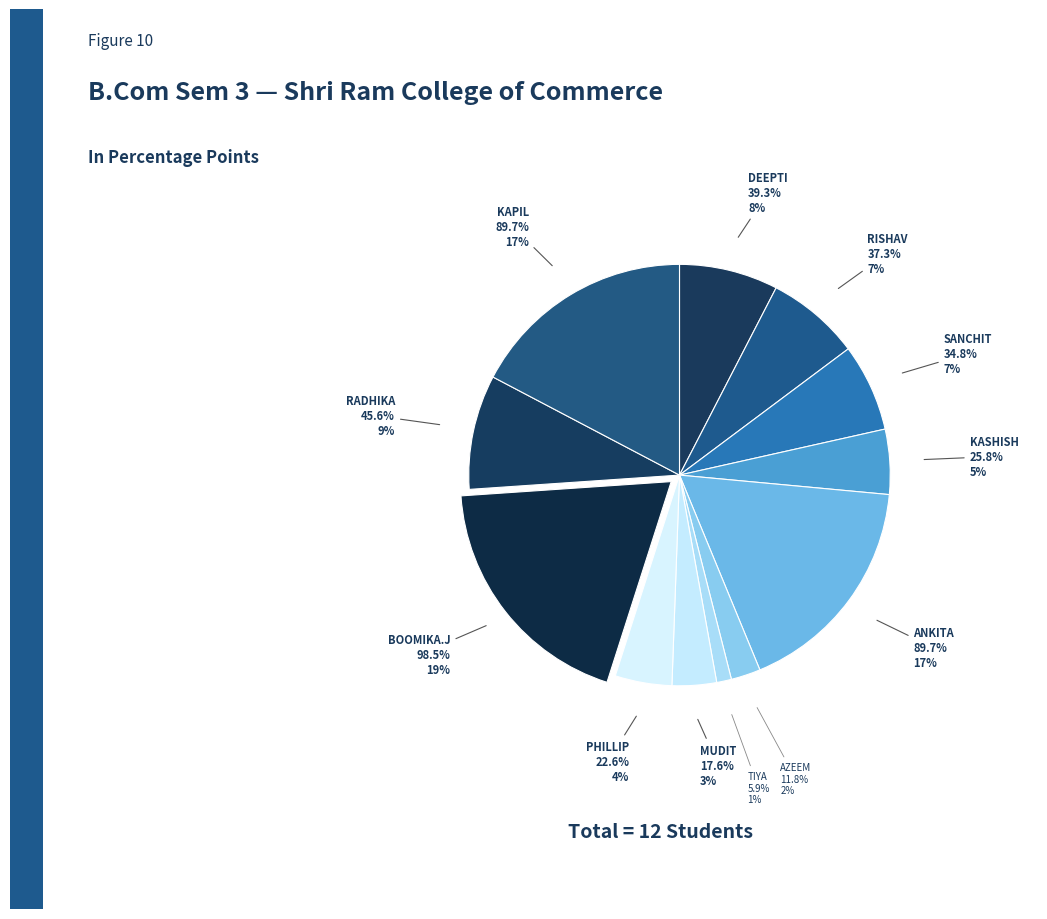

How many segments does this pie chart have?

12